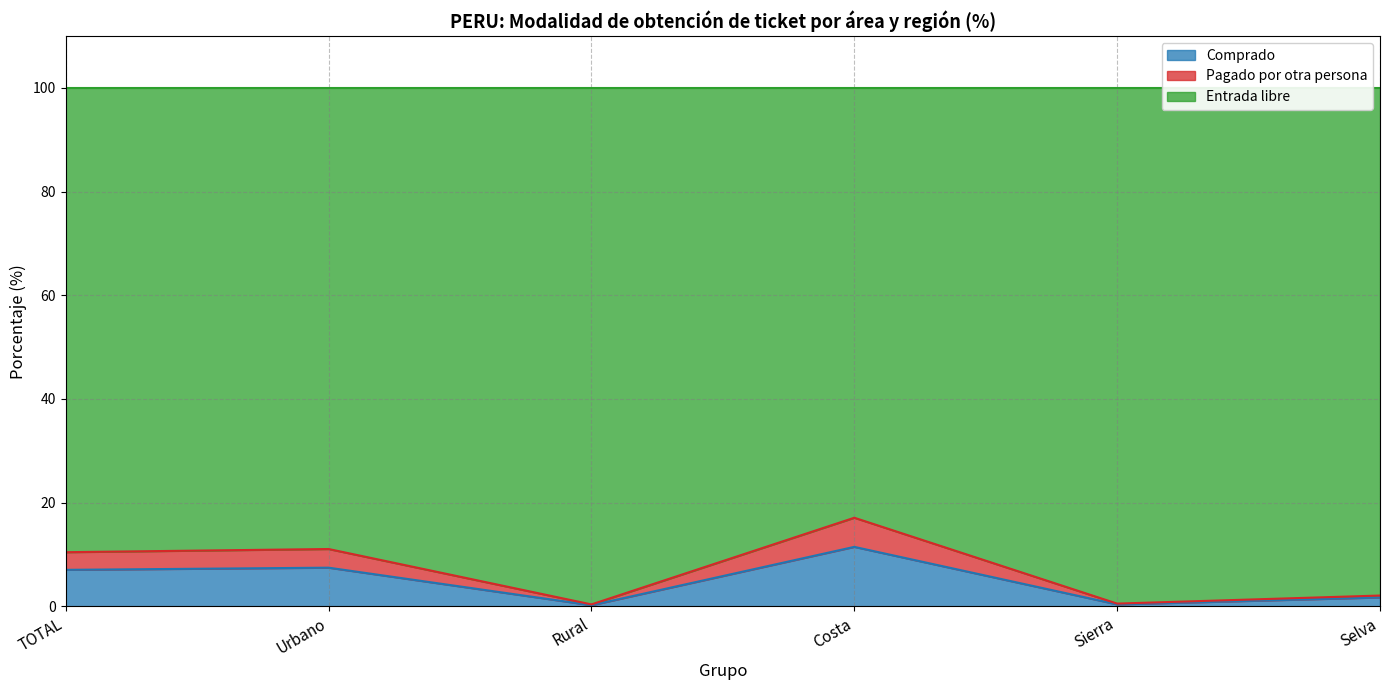

What is the total value across all series at Urbano?

100.0